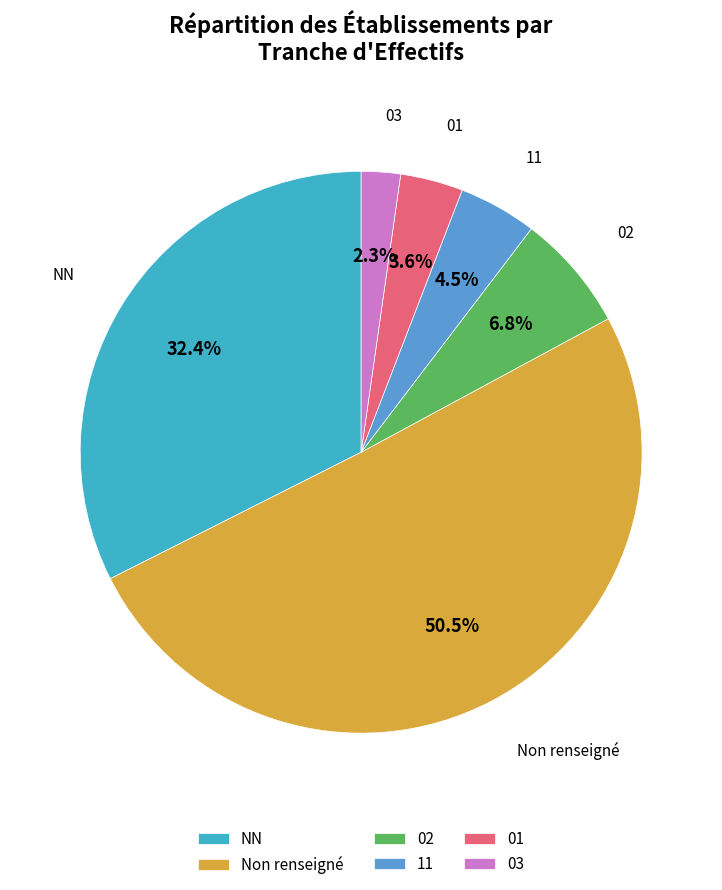

Which category has the biggest portion of the pie?

Non renseigné